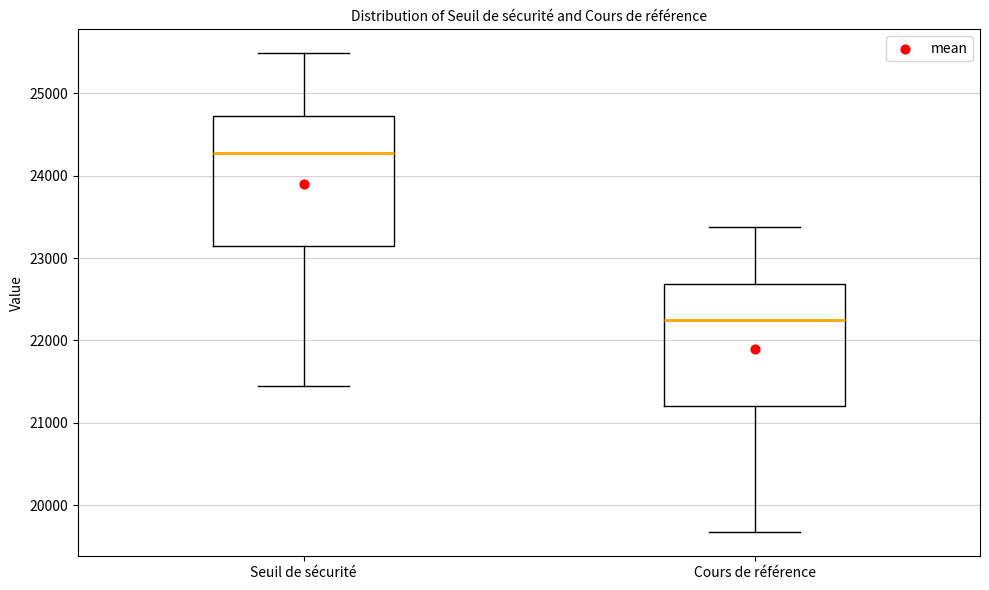

Reading left to right, transcribe this box plot: for each box, give where its median line is, the range the box spans, and where its two whiskers end, as read against the y-axis. The values are not printed on the chart, so give them approximately, as read against the axis.

Seuil de sécurité: median 24300, box 23100 to 24700, whiskers 21400 to 25500
Cours de référence: median 22200, box 21200 to 22700, whiskers 19700 to 23400